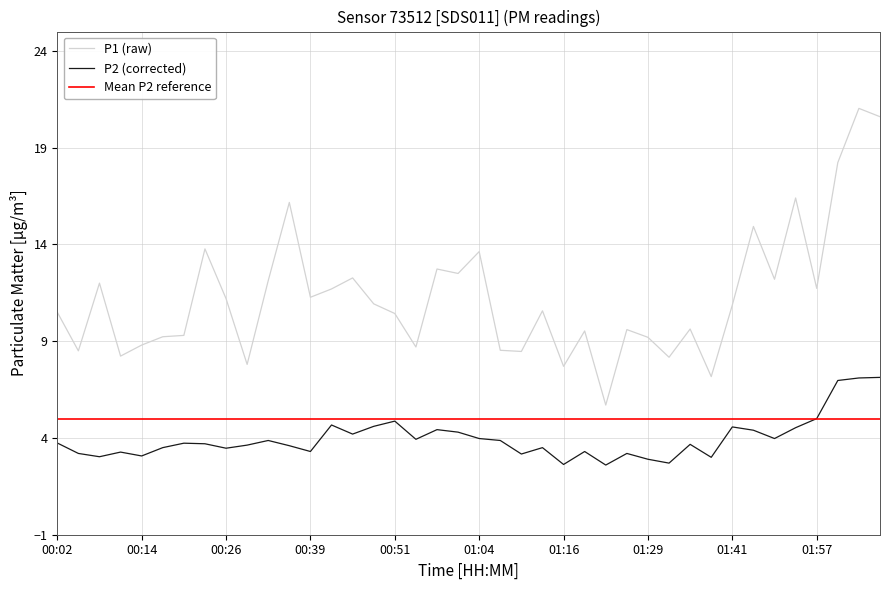

At which category does P1 reach its first local peak?

00:08